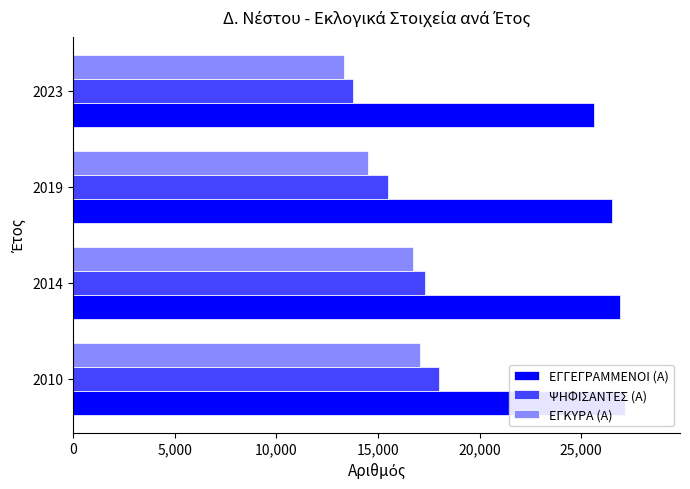

Which series has the largest range (max minus min)?

ΨΗΦΙΣΑΝΤΕΣ (Α)